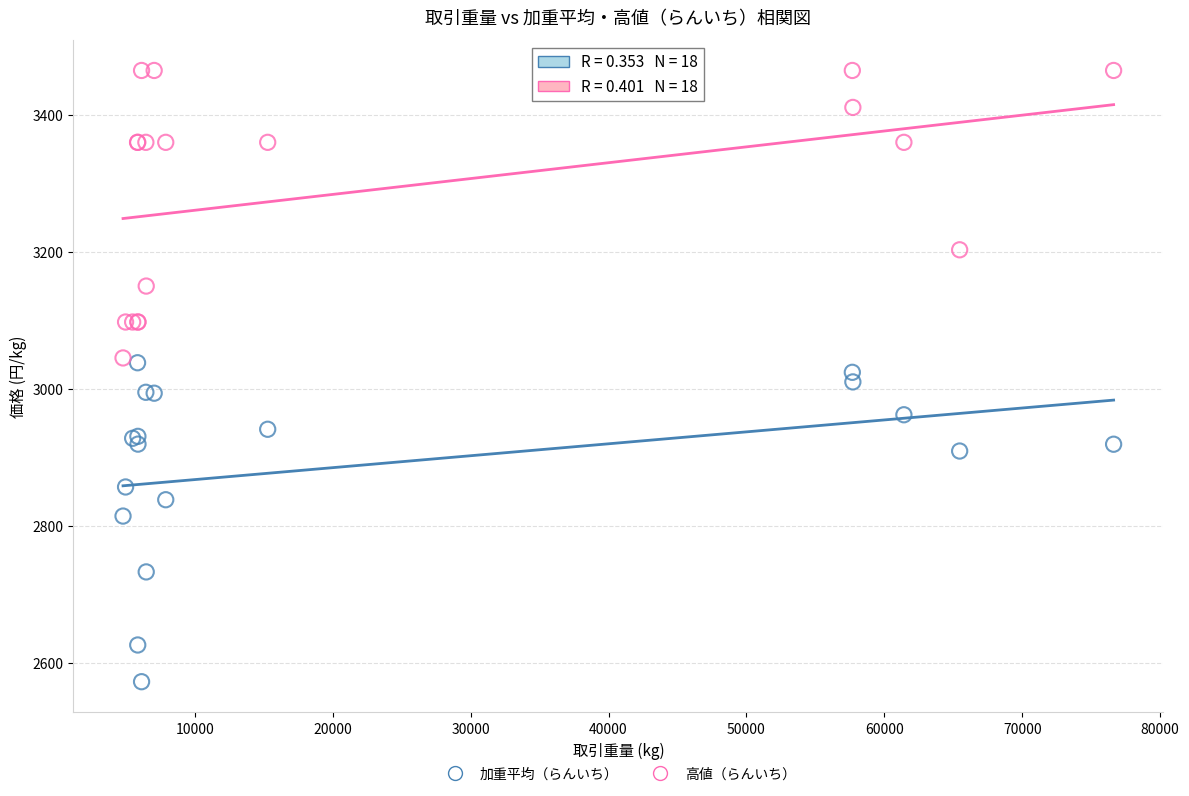

In the 高値（らんいち） series, what Y value is closest to 3255?

3203.0